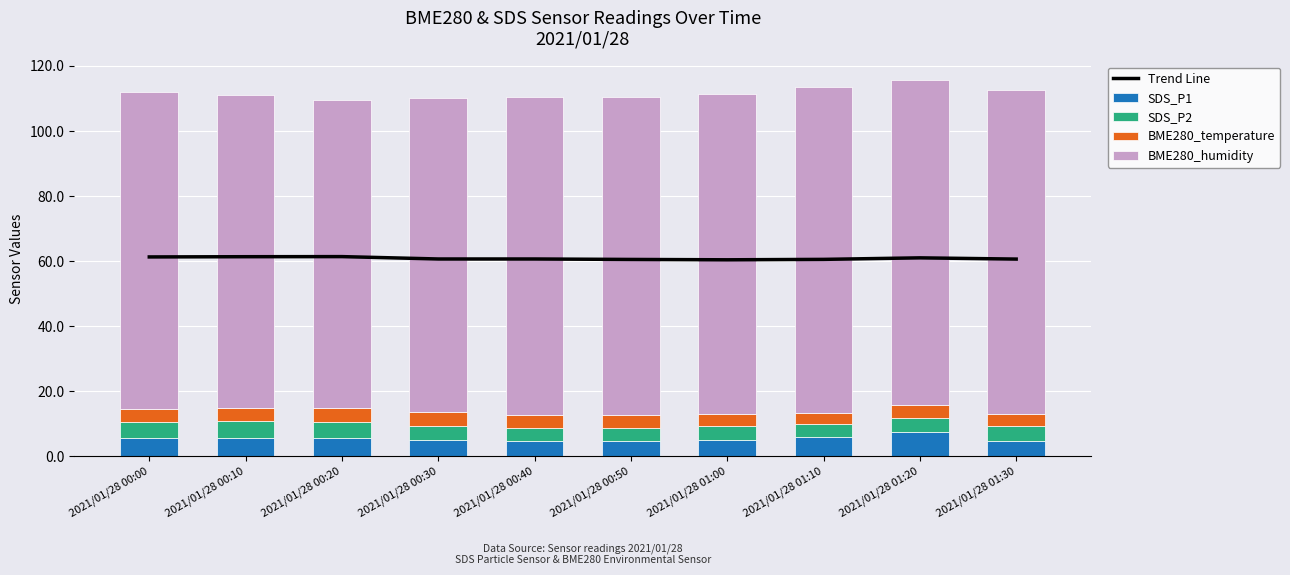

True or false: BME280_temperature has a value of 6.3 at 2021/01/28 00:40.

False